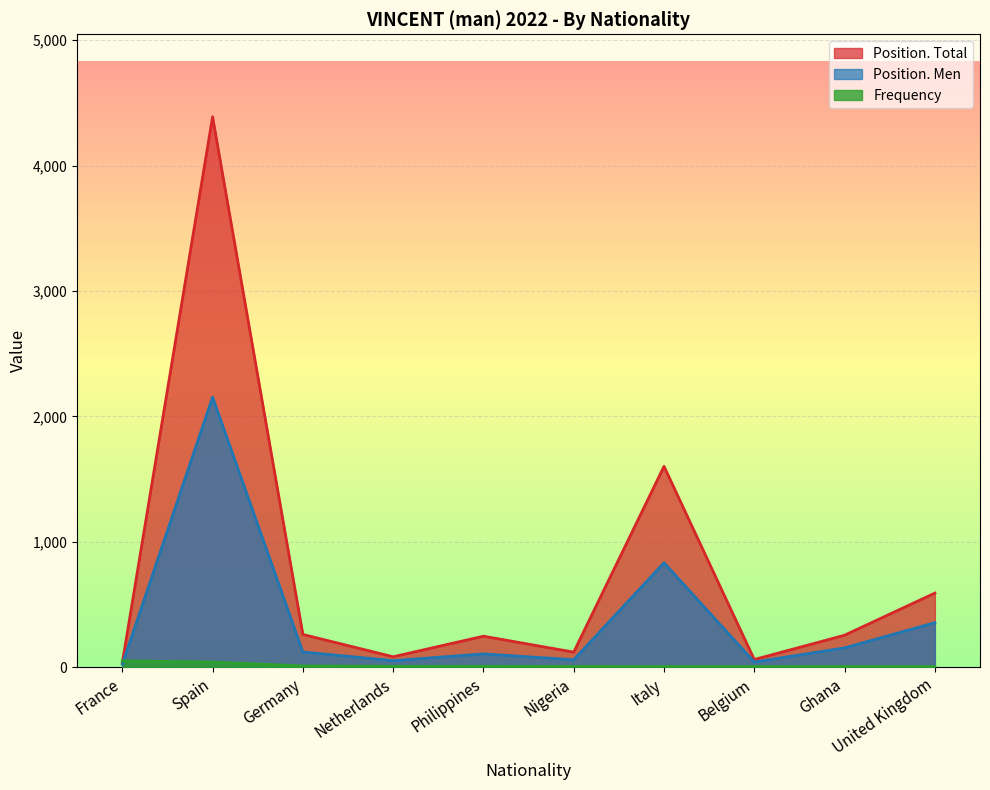

Is it true that Position. Total equals 96 at Germany?

False